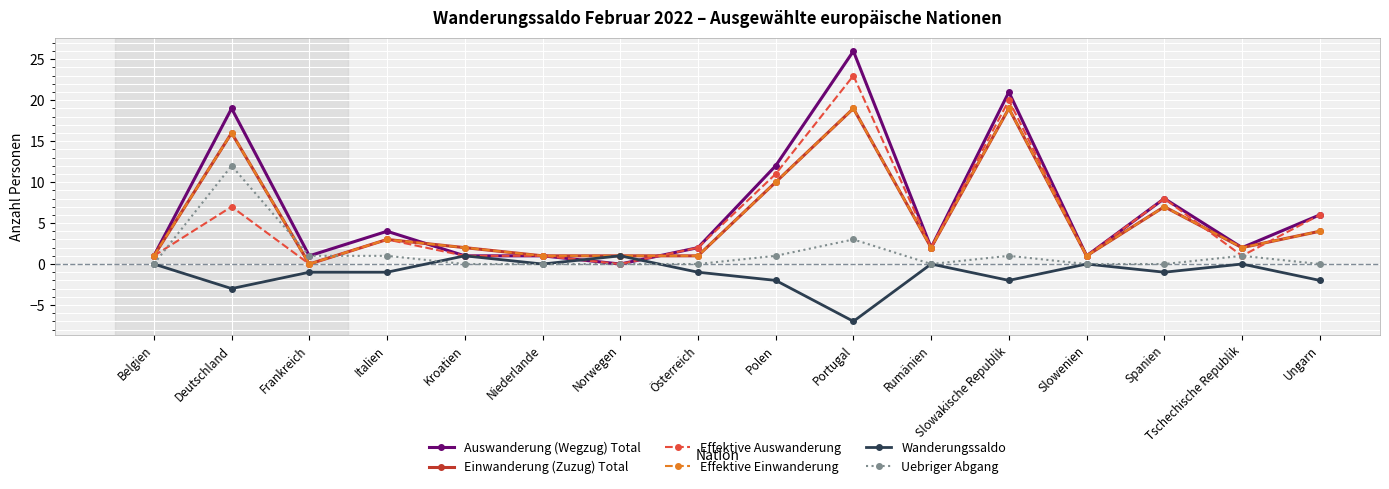

What is the smallest value displayed?

-7